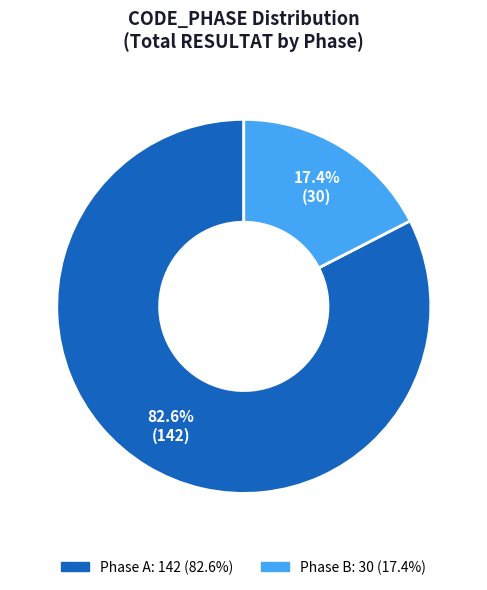

Count the number of slices in the pie.

2